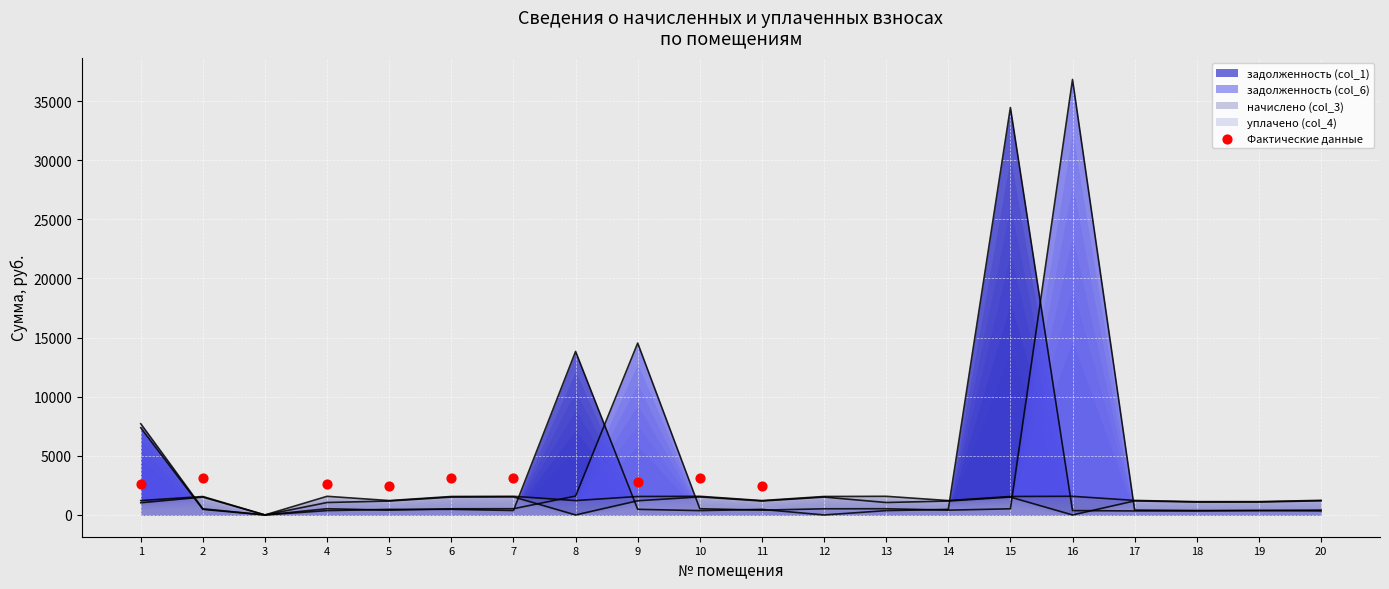

What is the change in value from 6 to 11?

-680.1